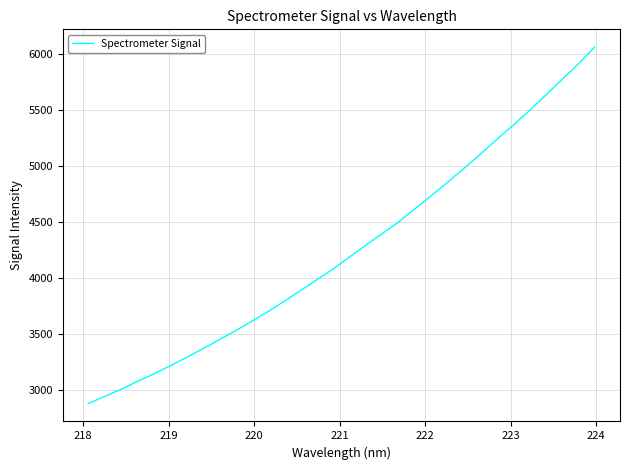

What is the maximum value shown in the chart?

6056.8